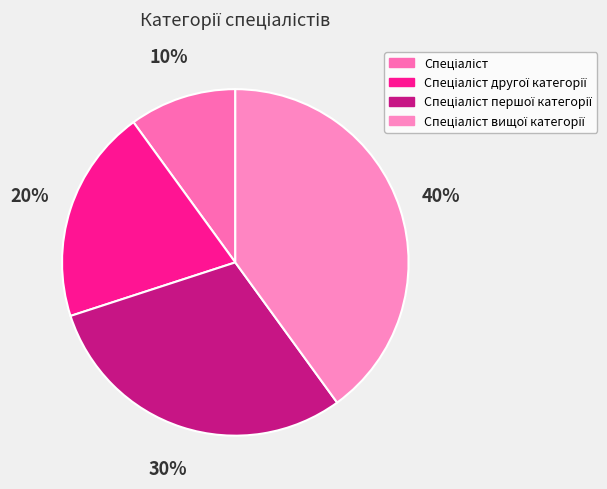

How many slices are in this pie chart?

4